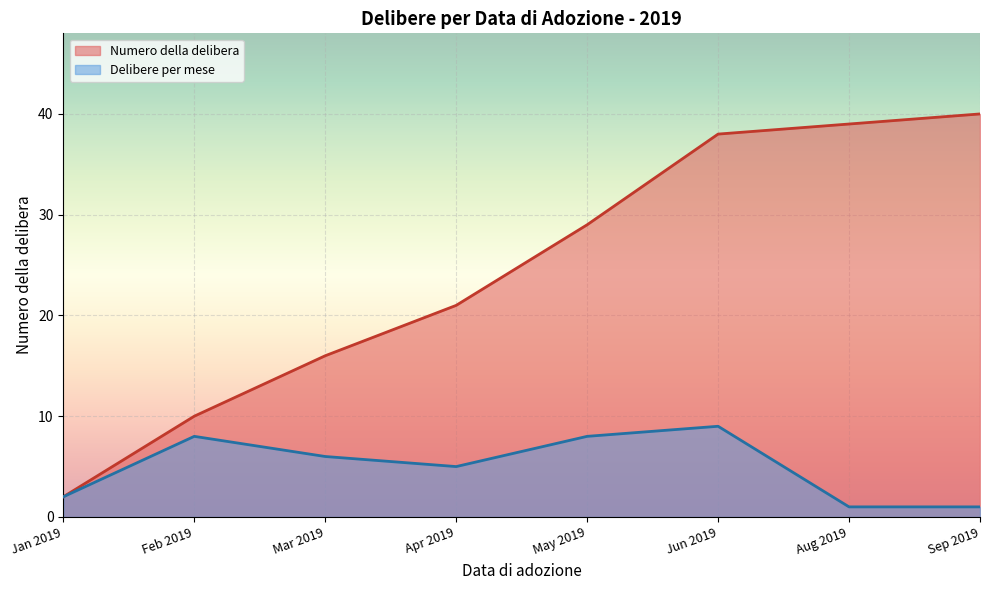

The value of Numero della delibera at Mar 2019 is 9. True or false?

False